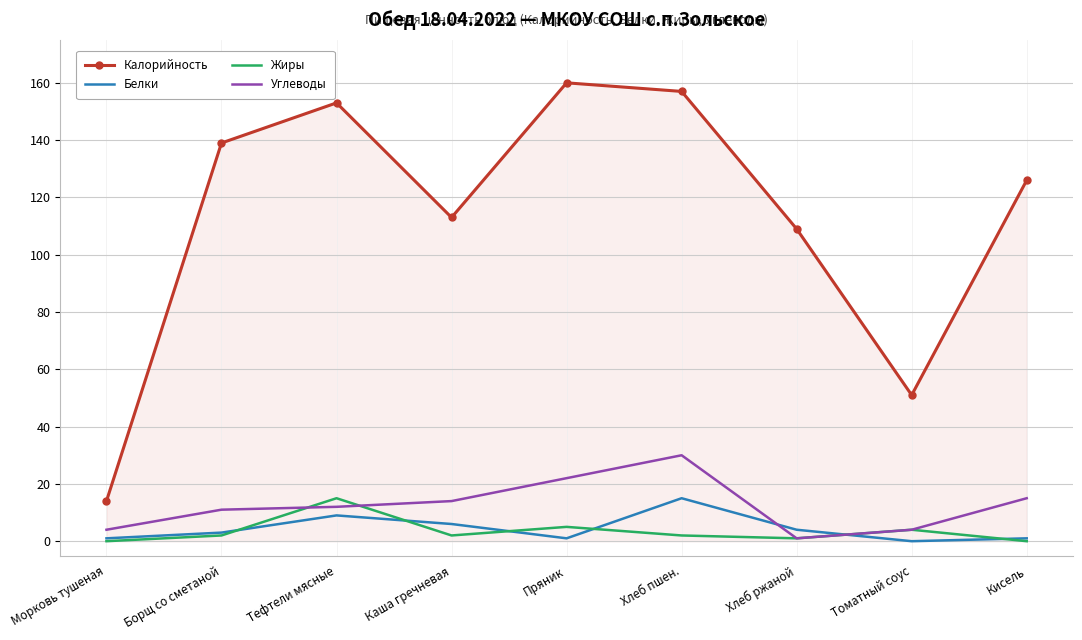

Reading left to right, list all the values displayed in this chart.

Калорийность: 14	139	153	113	160	157	109	51	126
Белки: 1	3	9	6	1	15	4	0	1
Жиры: 0	2	15	2	5	2	1	4	0
Углеводы: 4	11	12	14	22	30	1	4	15